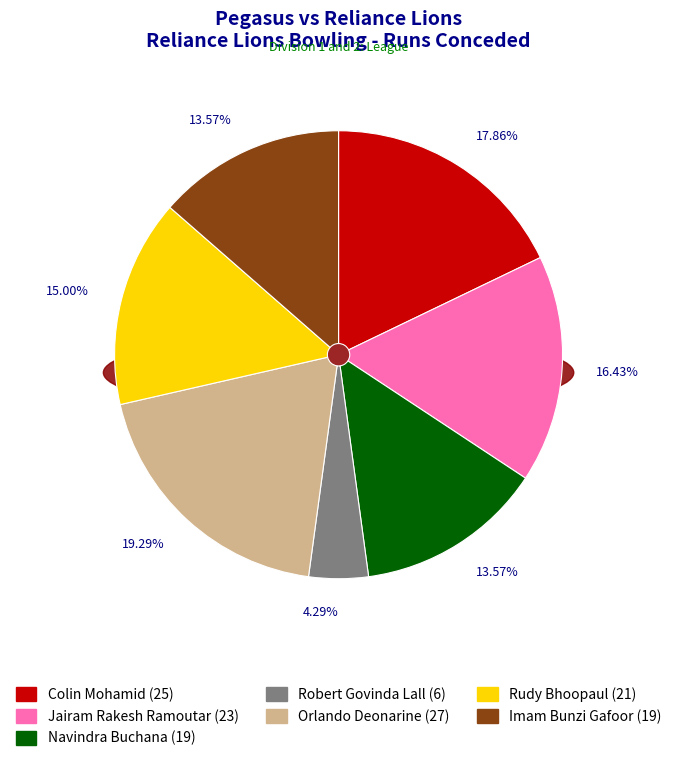

To the nearest percent, what portion does Colin Mohamid represent?

18%